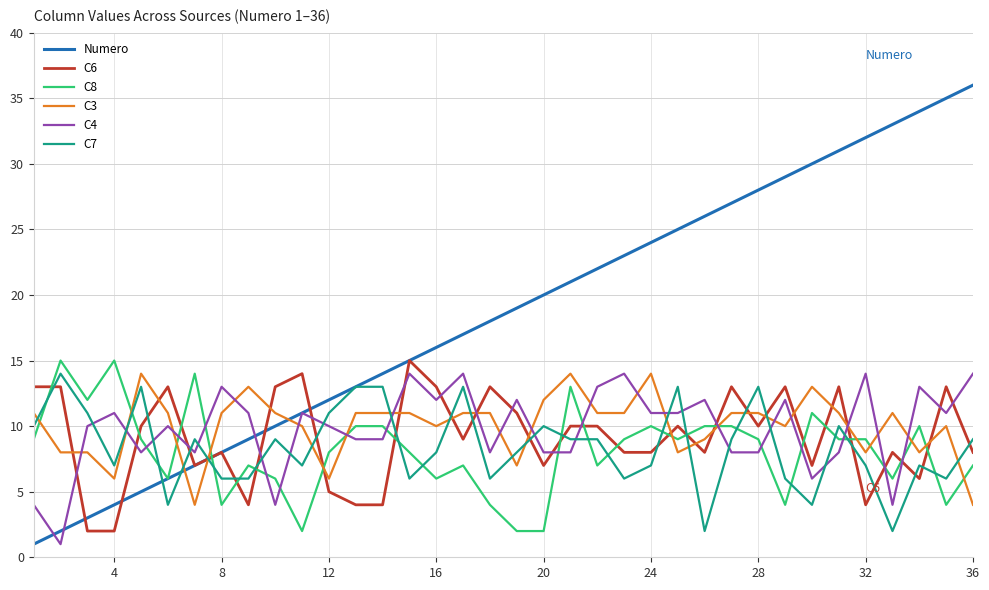

After their last crossing, which series has the higher values: C3 or C7?

C7